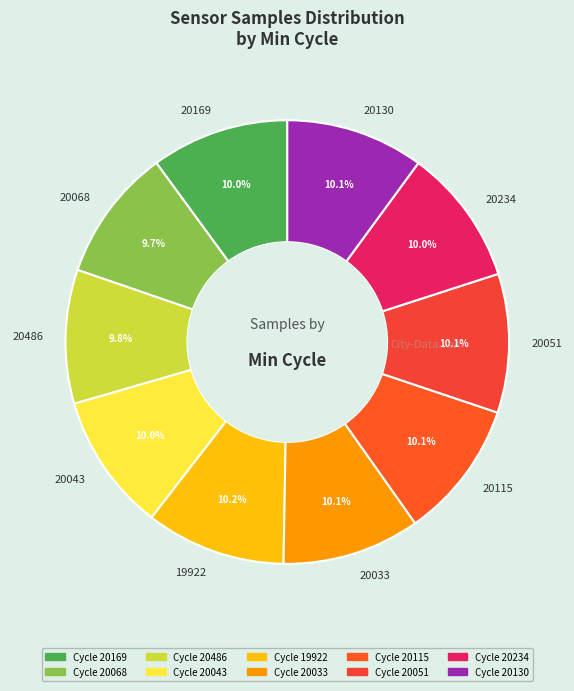

Is it true that 20051 is 18% of the pie?

False